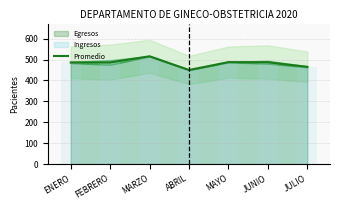

Where is the data nearest to the value 482?

ENERO